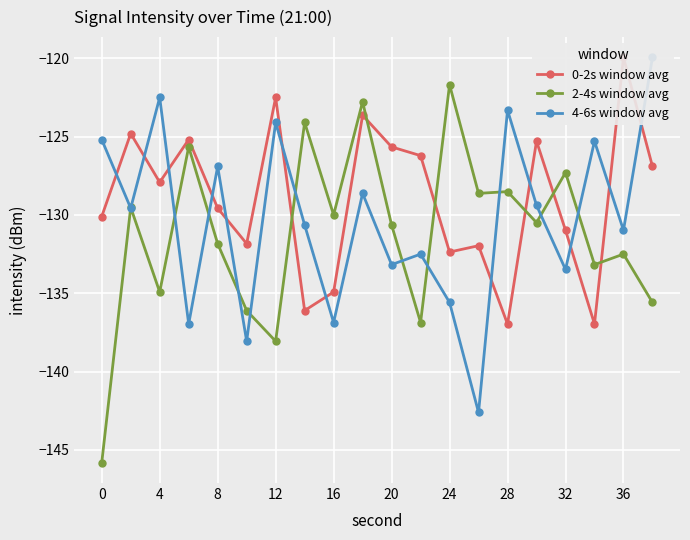

Which series has the largest total across all categories?

0-2s window avg